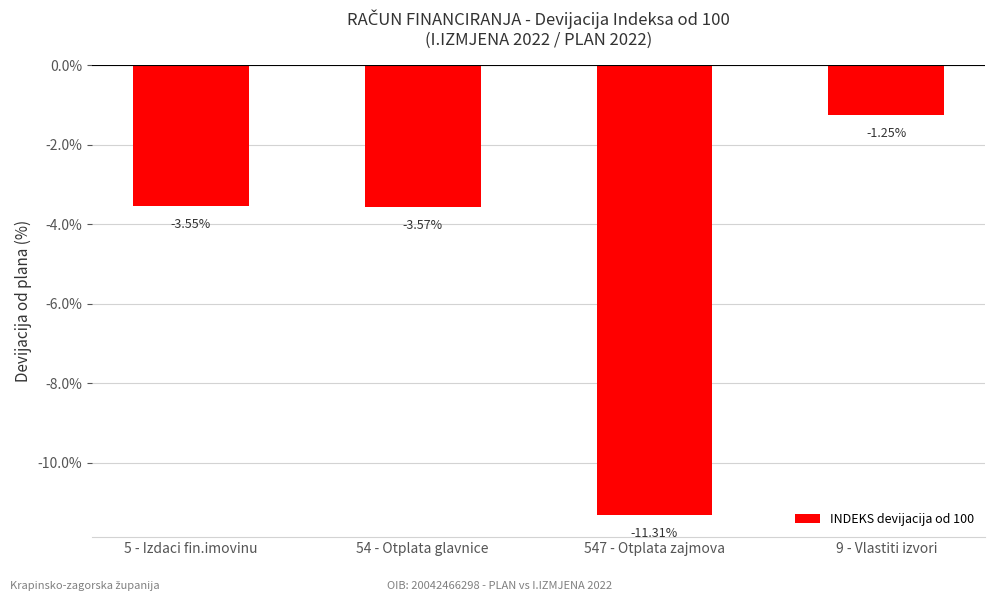

At which label does the data first exceed -3?

9 - Vlastiti izvori